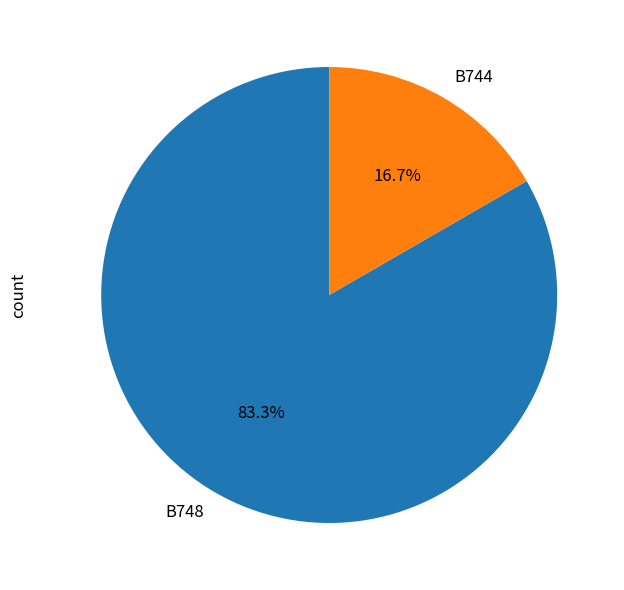

Count the number of slices in the pie.

2